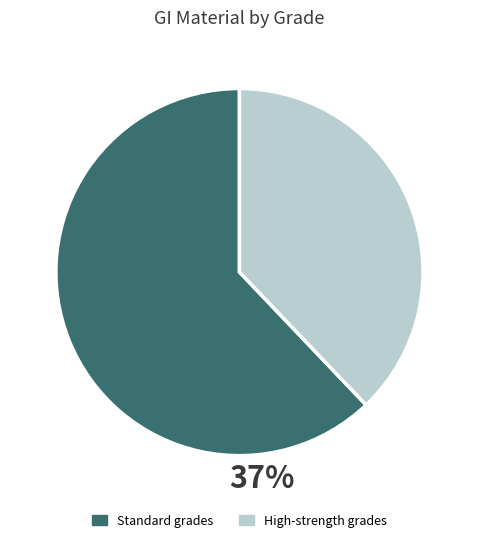

Do Standard grades and High-strength grades together represent more than half of the pie?

Yes